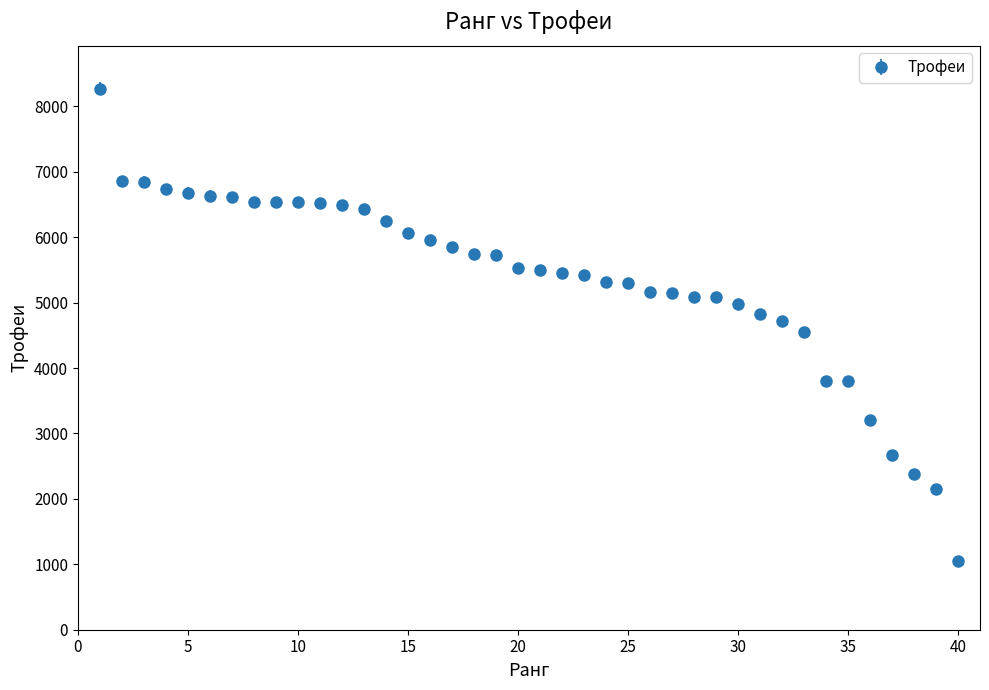

What is the difference between the second highest and second lowest values?

4710